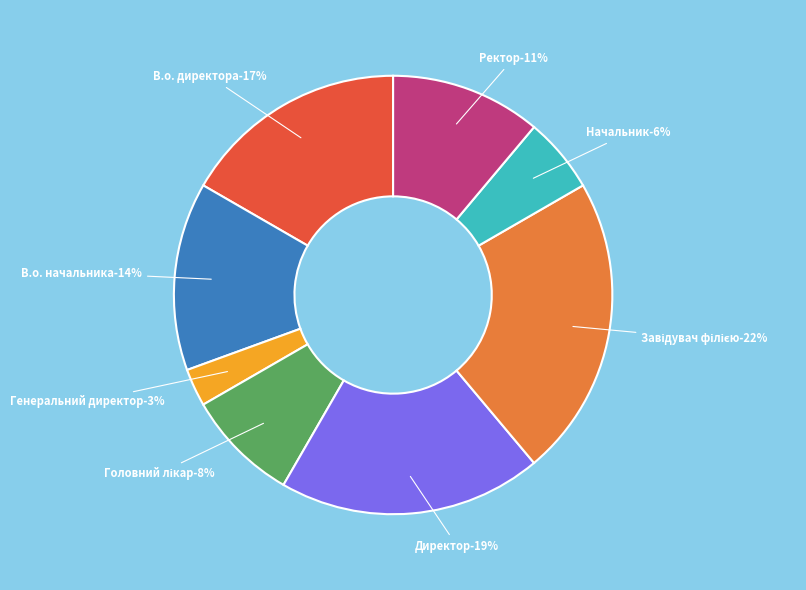

Between В.о. начальника and Завідувач філією, which is larger?

Завідувач філією